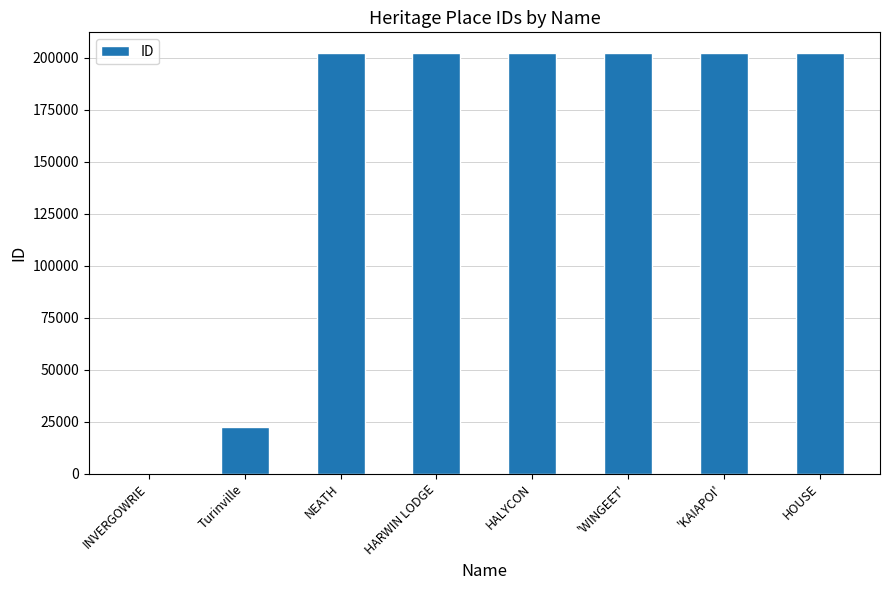

True or false: the data shows 57023 at NEATH.

False